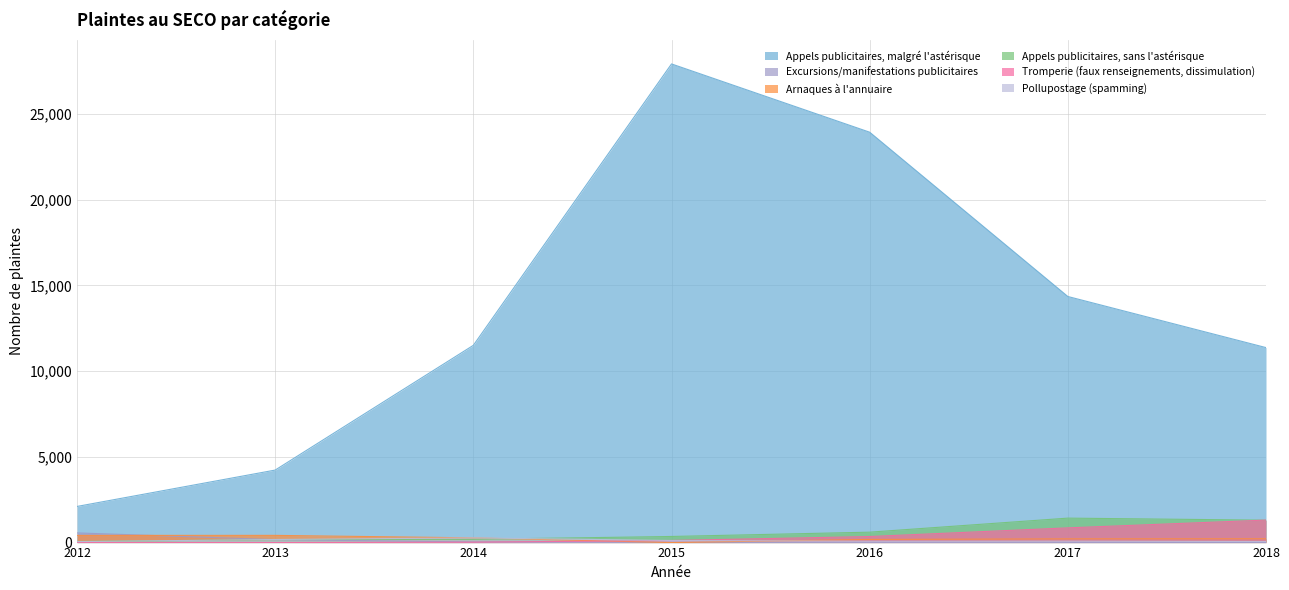

Reading right to left, list all the values displayed in this chart.

Appels publicitaires, malgré l'astérisque: 11369	14348	23927	27908	11502	4228	2107
Excursions/manifestations publicitaires: 1	14	17	9	37	171	564
Arnaques à l'annuaire: 223	218	184	0	275	420	419
Appels publicitaires, sans l'astérisque: 1306	1426	607	356	190	175	64
Tromperie (faux renseignements, dissimulation): 1312	858	353	124	23	0	0
Pollupostage (spamming): 63	82	78	122	273	180	57